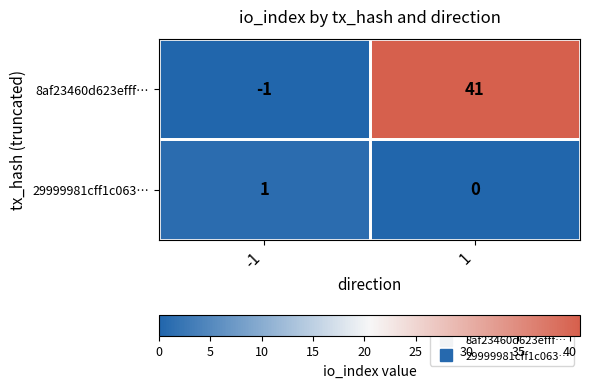

Which category has the lowest value across all series?

-1